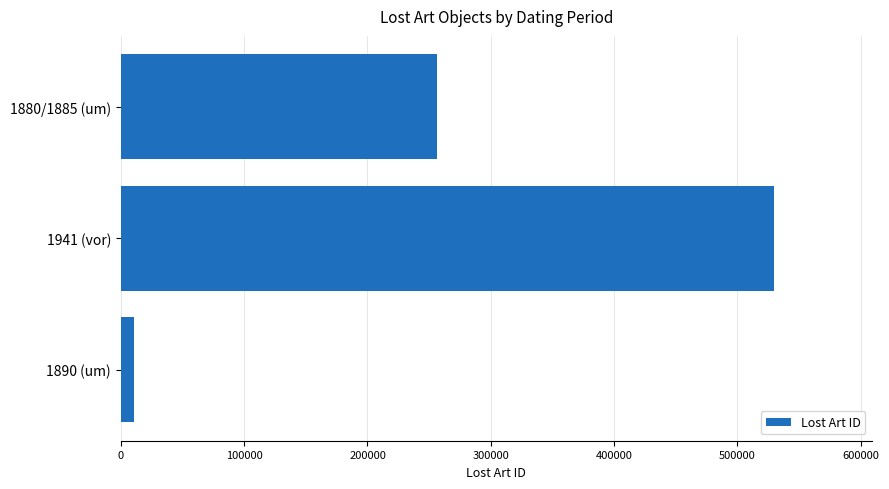

What is the maximum value shown in the chart?

529446